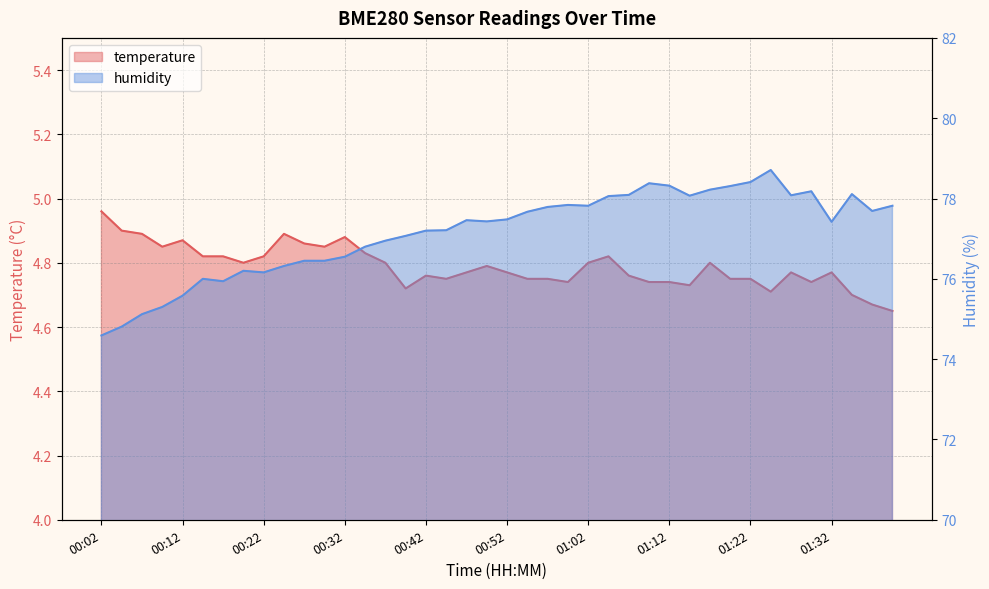

Reading left to right, what are all the values shown in this chart?

temperature: 00:02=5.0	00:04=4.9	00:07=4.9	00:09=4.8	00:12=4.9	00:14=4.8	00:17=4.8	00:19=4.8	00:22=4.8	00:24=4.9	00:27=4.9	00:29=4.8	00:32=4.9	00:34=4.8	00:37=4.8	00:39=4.7	00:42=4.8	00:44=4.8	00:47=4.8	00:49=4.8	00:52=4.8	00:55=4.8	00:57=4.8	01:00=4.7	01:02=4.8	01:05=4.8	01:07=4.8	01:10=4.7	01:12=4.7	01:15=4.7	01:17=4.8	01:20=4.8	01:22=4.8	01:25=4.7	01:27=4.8	01:30=4.7	01:32=4.8	01:35=4.7	01:38=4.7	01:40=4.7
humidity: 00:02=74.6	00:04=74.8	00:07=75.1	00:09=75.3	00:12=75.6	00:14=76.0	00:17=75.9	00:19=76.2	00:22=76.2	00:24=76.3	00:27=76.5	00:29=76.5	00:32=76.5	00:34=76.8	00:37=77.0	00:39=77.1	00:42=77.2	00:44=77.2	00:47=77.5	00:49=77.4	00:52=77.5	00:55=77.7	00:57=77.8	01:00=77.8	01:02=77.8	01:05=78.1	01:07=78.1	01:10=78.4	01:12=78.3	01:15=78.1	01:17=78.2	01:20=78.3	01:22=78.4	01:25=78.7	01:27=78.1	01:30=78.2	01:32=77.4	01:35=78.1	01:38=77.7	01:40=77.8